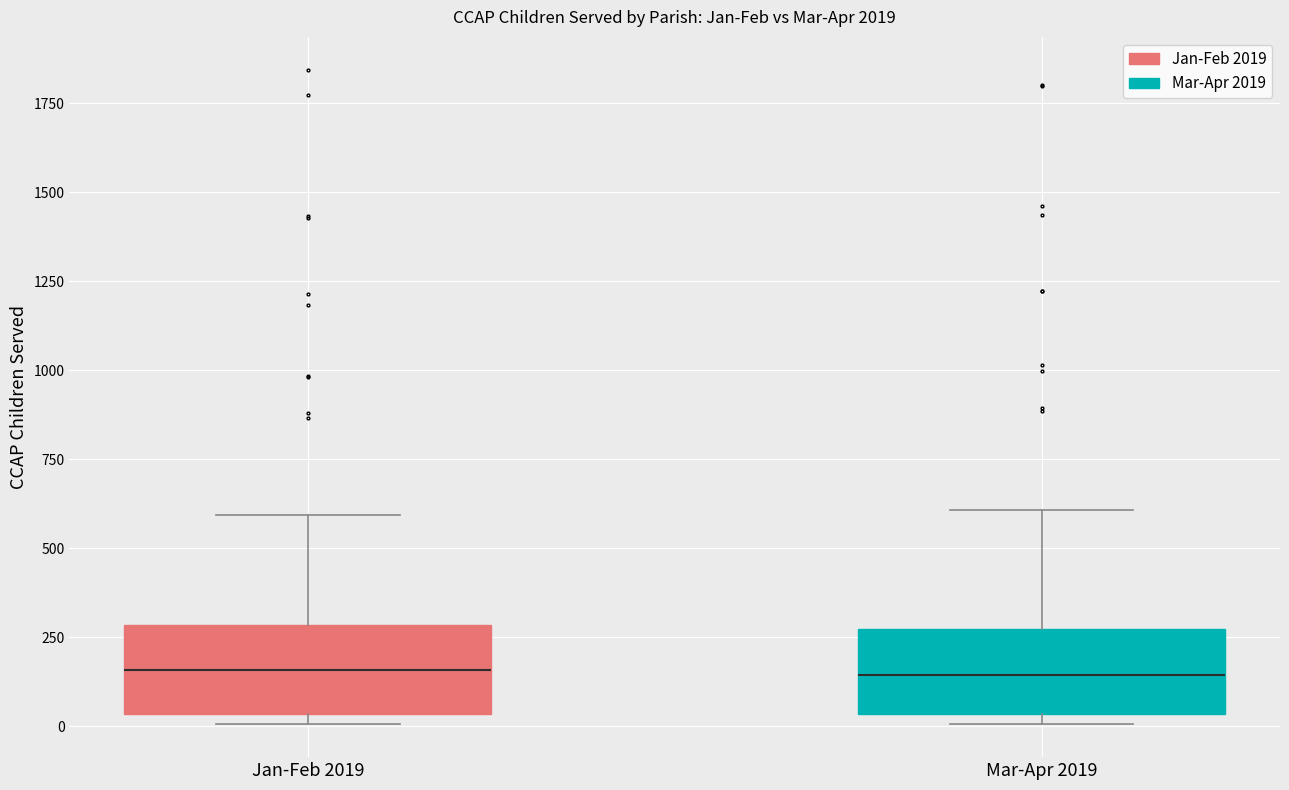

Reading left to right, read every box against the y-axis: the position of its median line, the range the box covers, and the ends of its whiskers. The values are not printed on the chart, so give them approximately, as read against the axis.

Jan-Feb 2019: median 150, box 50 to 300, whiskers 0 to 600
Mar-Apr 2019: median 150, box 50 to 250, whiskers 0 to 600